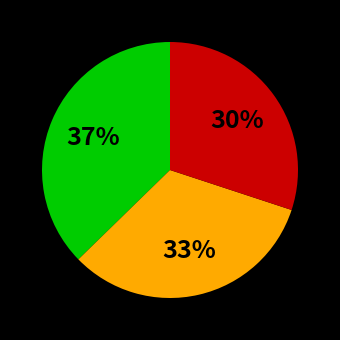

To the nearest percent, what is the difference between the largest and smallest slice percentages?

7%